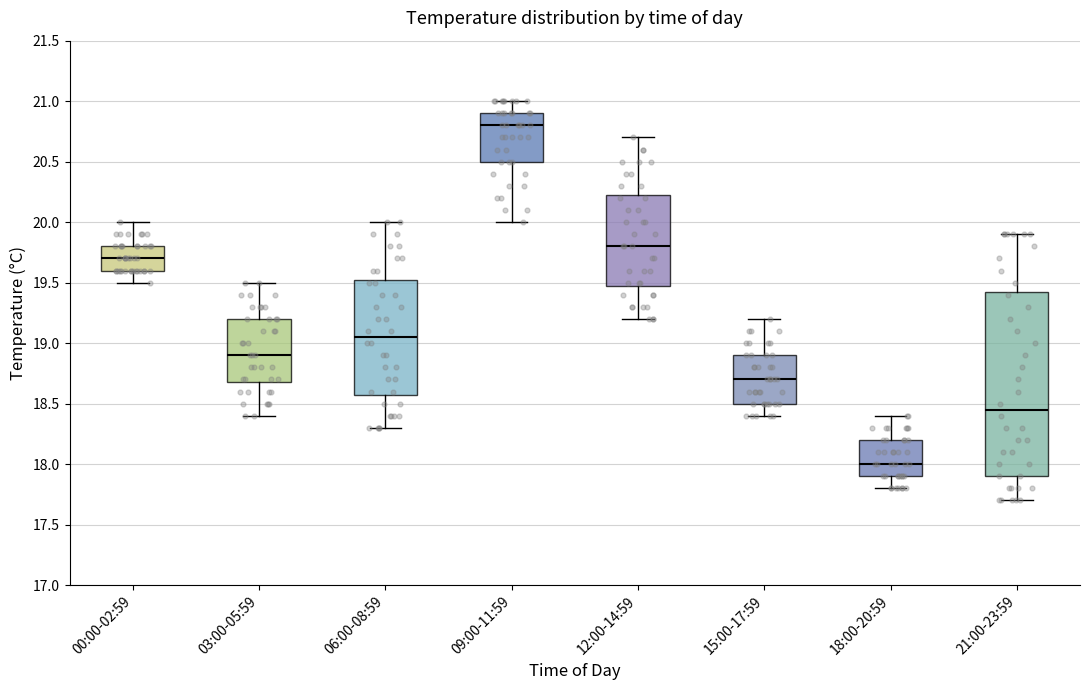

Reading left to right, transcribe this box plot: for each box, give where its median line is, the range the box spans, and where its two whiskers end, as read against the y-axis. The values are not printed on the chart, so give them approximately, as read against the axis.

00:00-02:59: median 19.70, box 19.60 to 19.80, whiskers 19.50 to 20.00
03:00-05:59: median 18.90, box 18.70 to 19.20, whiskers 18.40 to 19.50
06:00-08:59: median 19.05, box 18.60 to 19.55, whiskers 18.30 to 20.00
09:00-11:59: median 20.80, box 20.50 to 20.90, whiskers 20.00 to 21.00
12:00-14:59: median 19.80, box 19.50 to 20.25, whiskers 19.20 to 20.70
15:00-17:59: median 18.70, box 18.50 to 18.90, whiskers 18.40 to 19.20
18:00-20:59: median 18.00, box 17.90 to 18.20, whiskers 17.80 to 18.40
21:00-23:59: median 18.45, box 17.90 to 19.45, whiskers 17.70 to 19.90